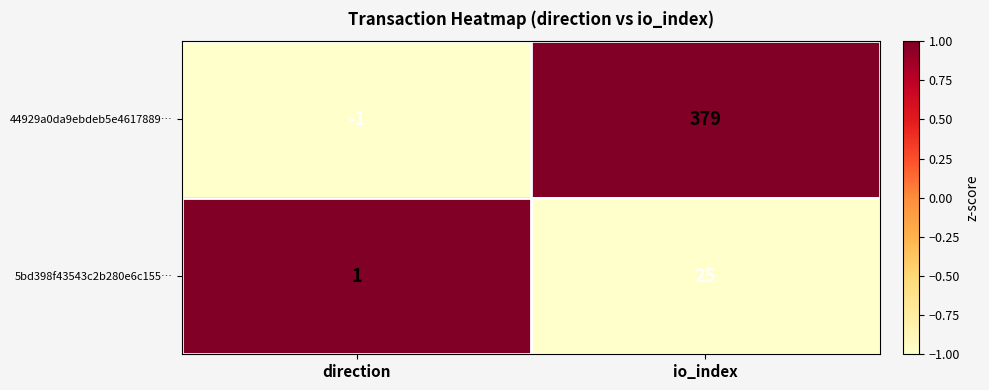

Is it true that 5bd398f43543c2b280e6c155… equals 1 at direction?

True